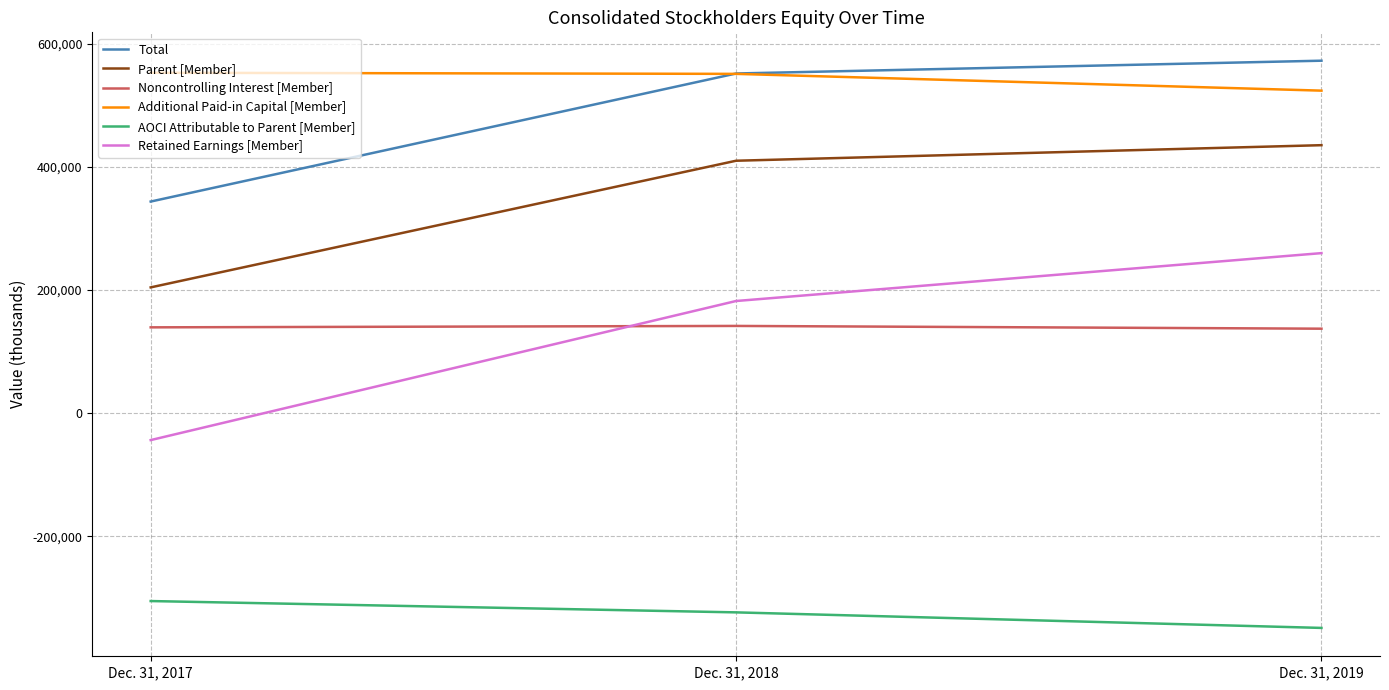

Does the chart display data point markers on the line(s)?

No